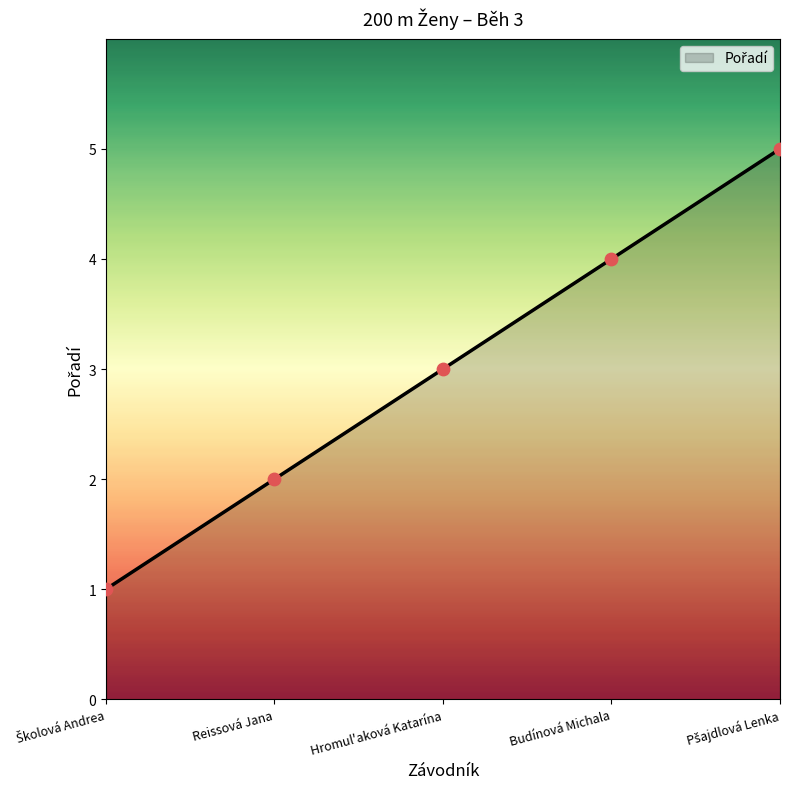

What is the change in value from Reissová Jana to Budínová Michala?

+2